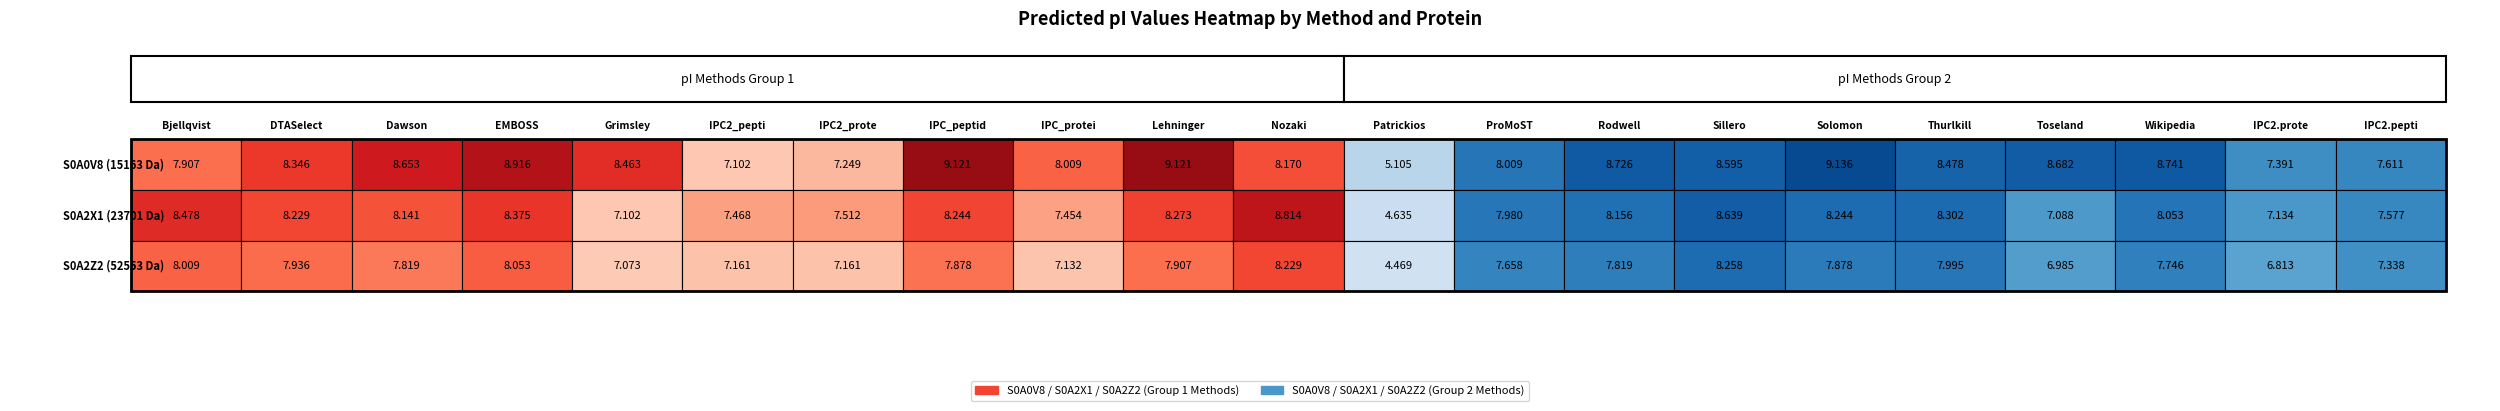

Rank the series at 20 from highest to lowest value.

S0A0V8, S0A2X1, S0A2Z2